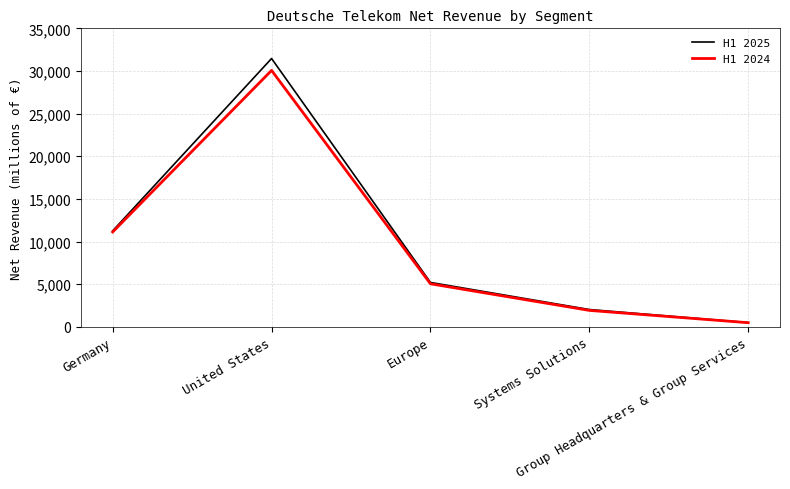

What are all the series names shown in the legend?

H1 2025, H1 2024